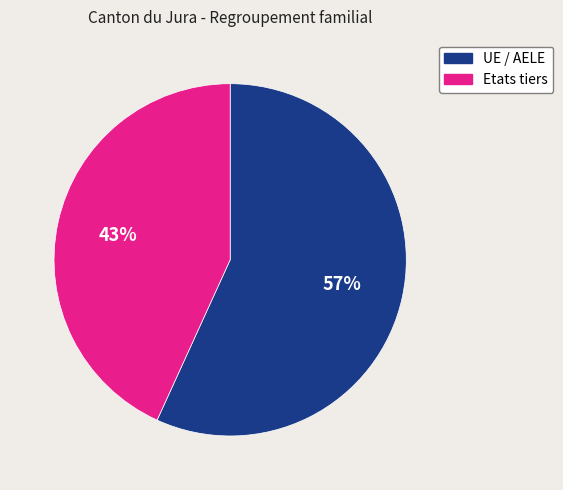

Which has a higher value, UE / AELE or Etats tiers?

UE / AELE